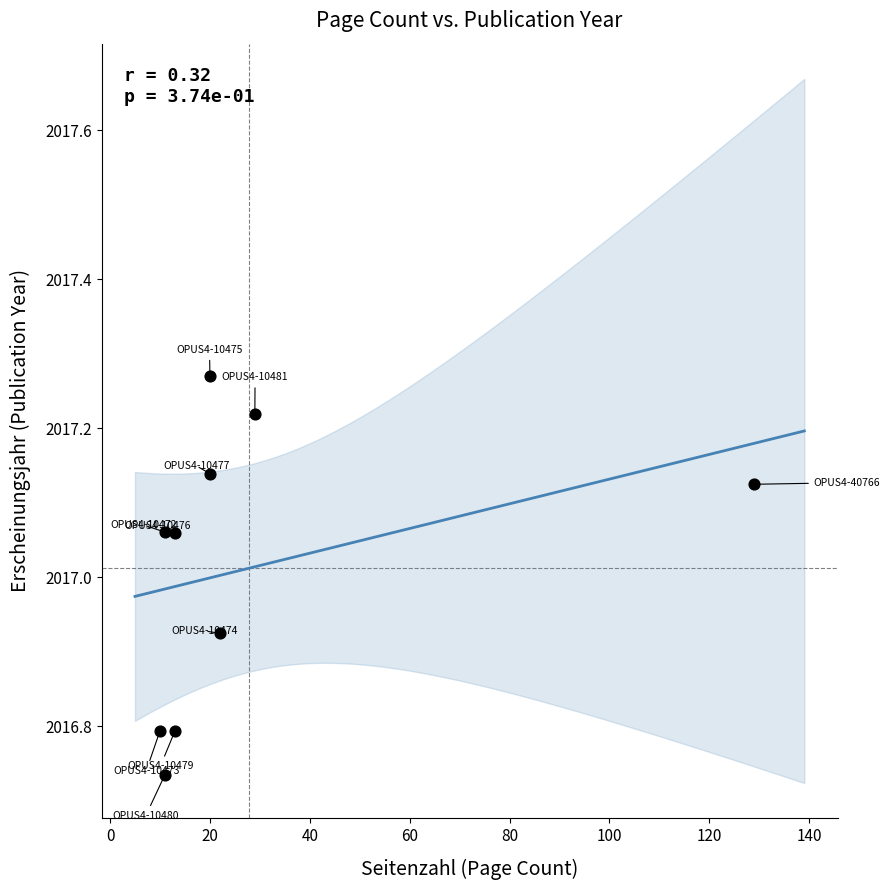

What is the average X value?

27.8